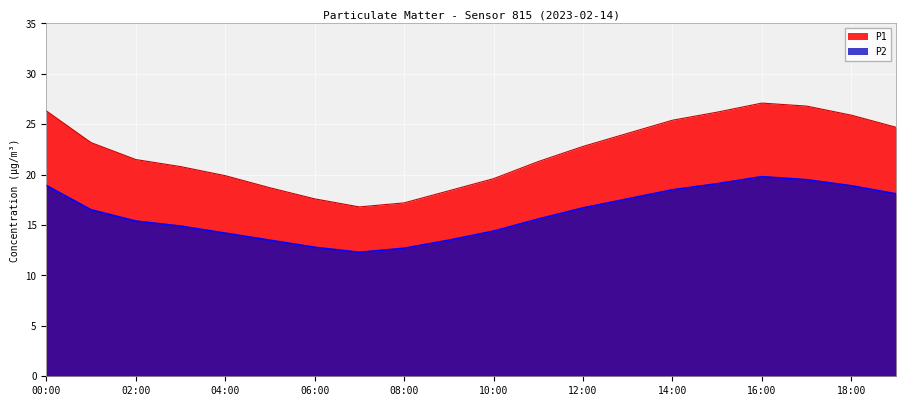

What is the total value across all series at 18:00?

44.8